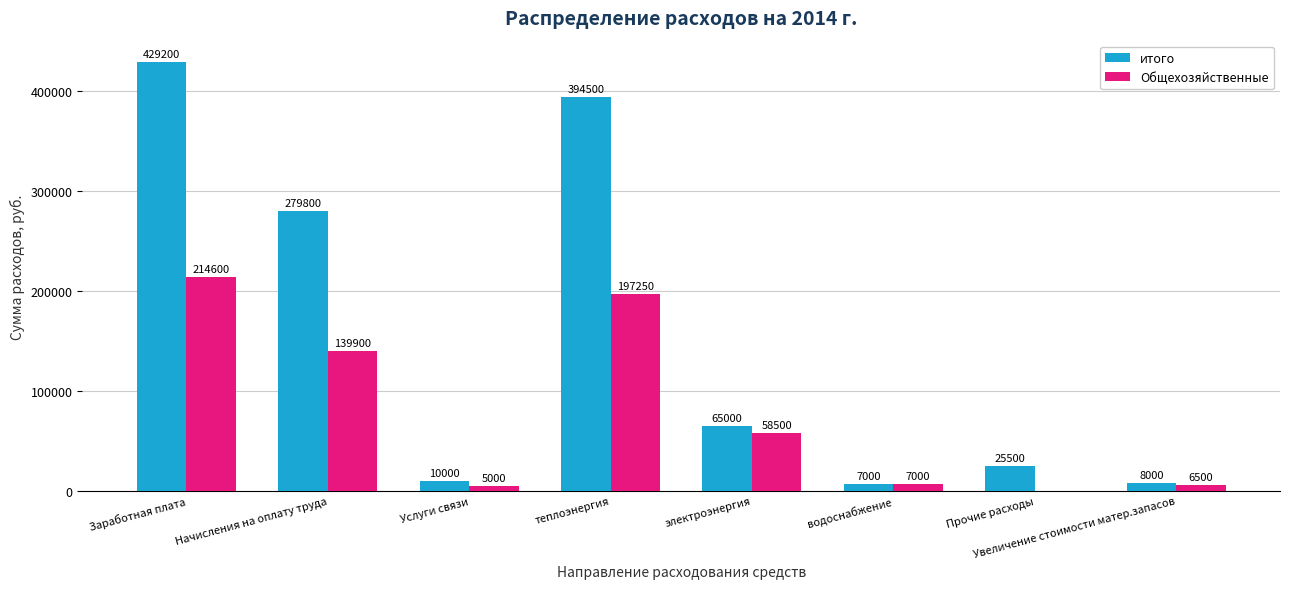

At which label is итого closest to 218100?

Начисления на оплату труда